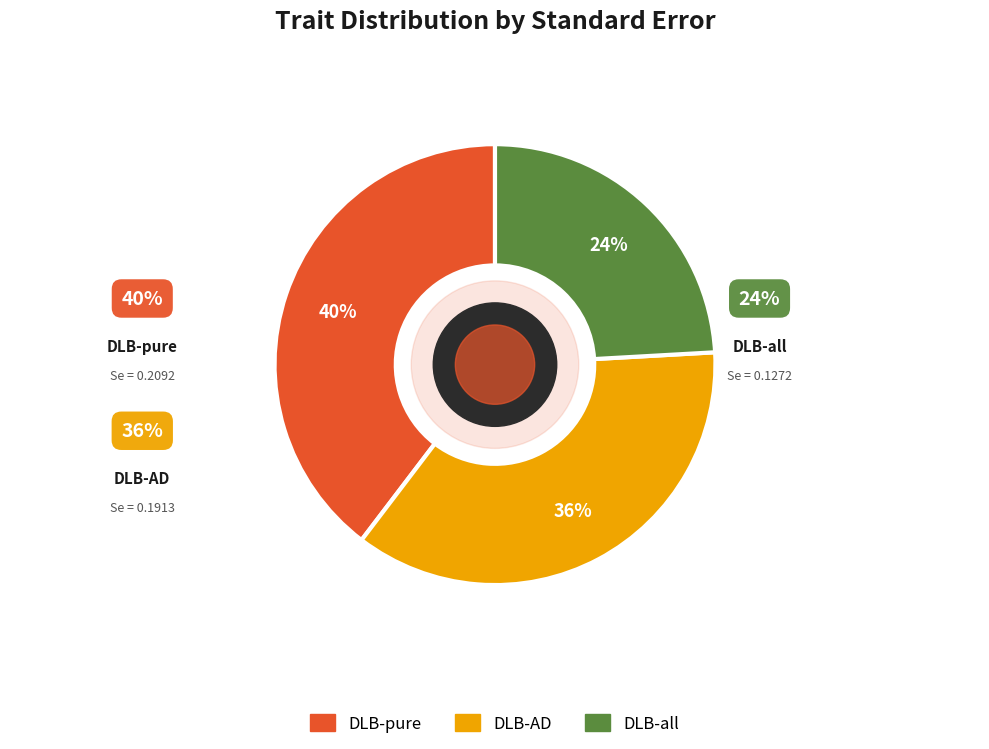

Do DLB-pure and DLB-all together represent more than half of the pie?

Yes